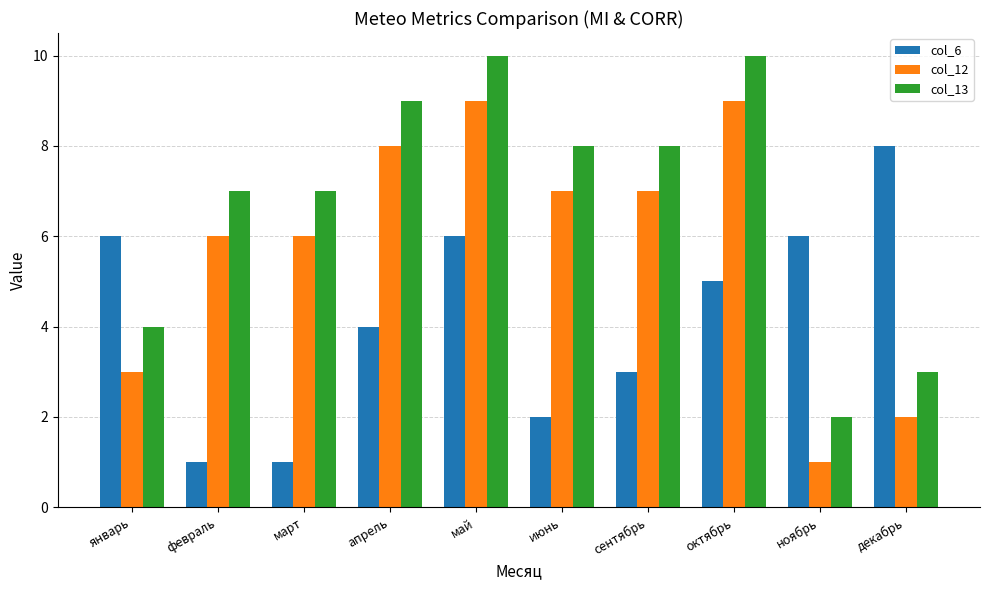

What is the label of the 9th bar from the right?

февраль